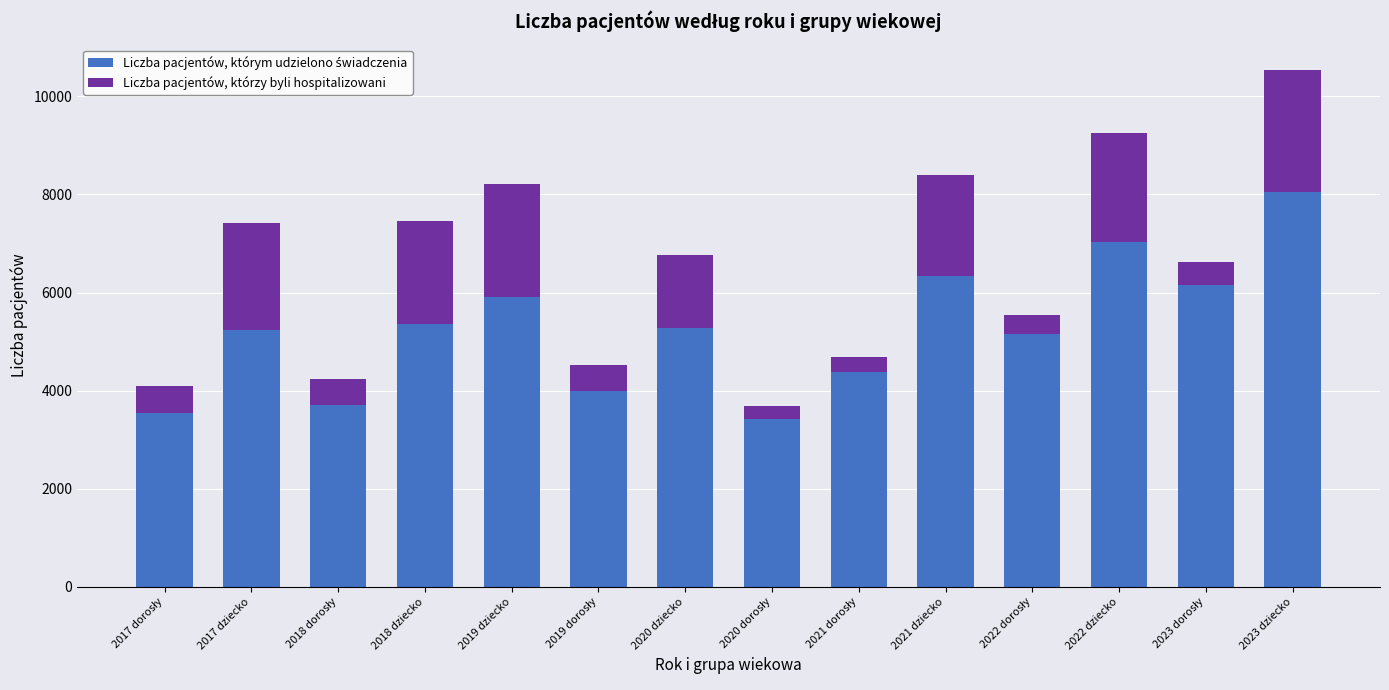

Does the chart contain any negative values?

No